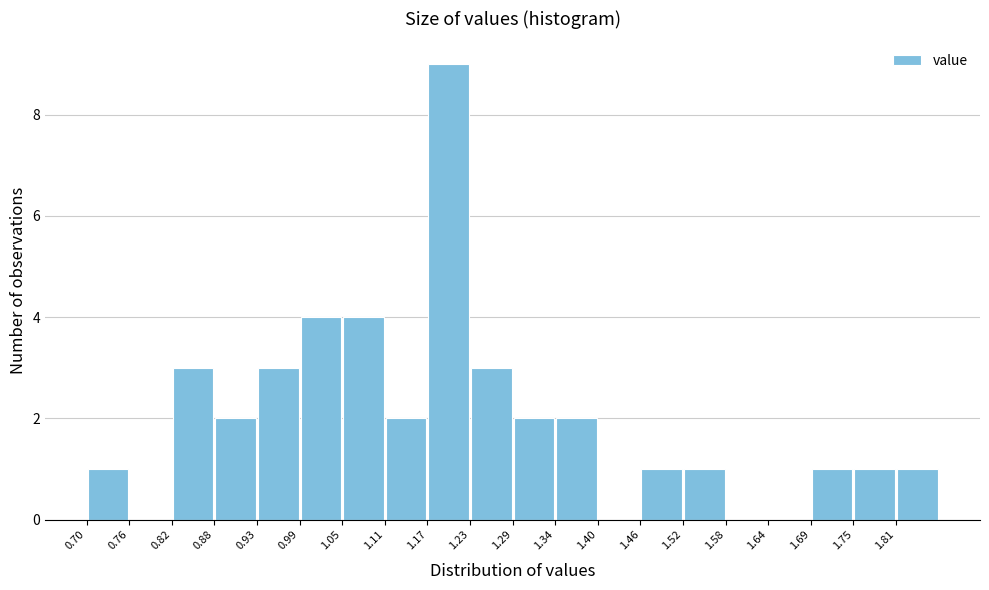

Reading left to right, transcribe this chart: for each bar, give the range it covers on the x-axis and its height. Neither the bar edges nor the heights are printed on the chart, so give them approximately, as read against the axes.

0.70 to 0.76: 1
0.76 to 0.82: 0
0.82 to 0.88: 3
0.88 to 0.93: 2
0.93 to 0.99: 3
0.99 to 1.05: 4
1.05 to 1.11: 4
1.11 to 1.17: 2
1.17 to 1.23: 9
1.23 to 1.29: 3
1.29 to 1.34: 2
1.34 to 1.40: 2
1.40 to 1.46: 0
1.46 to 1.52: 1
1.52 to 1.58: 1
1.58 to 1.64: 0
1.64 to 1.69: 0
1.69 to 1.75: 1
1.75 to 1.81: 1
1.81 to 1.87: 1